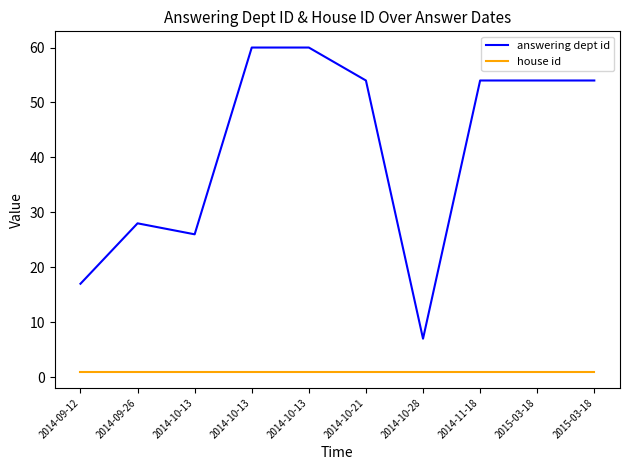

Is it true that house id equals 1 at 2014-09-26?

True